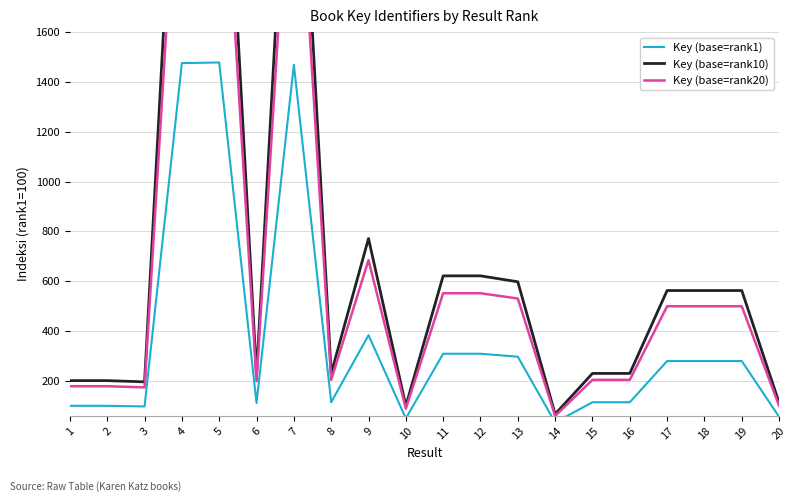

What is the maximum value shown in the chart?

2972.4